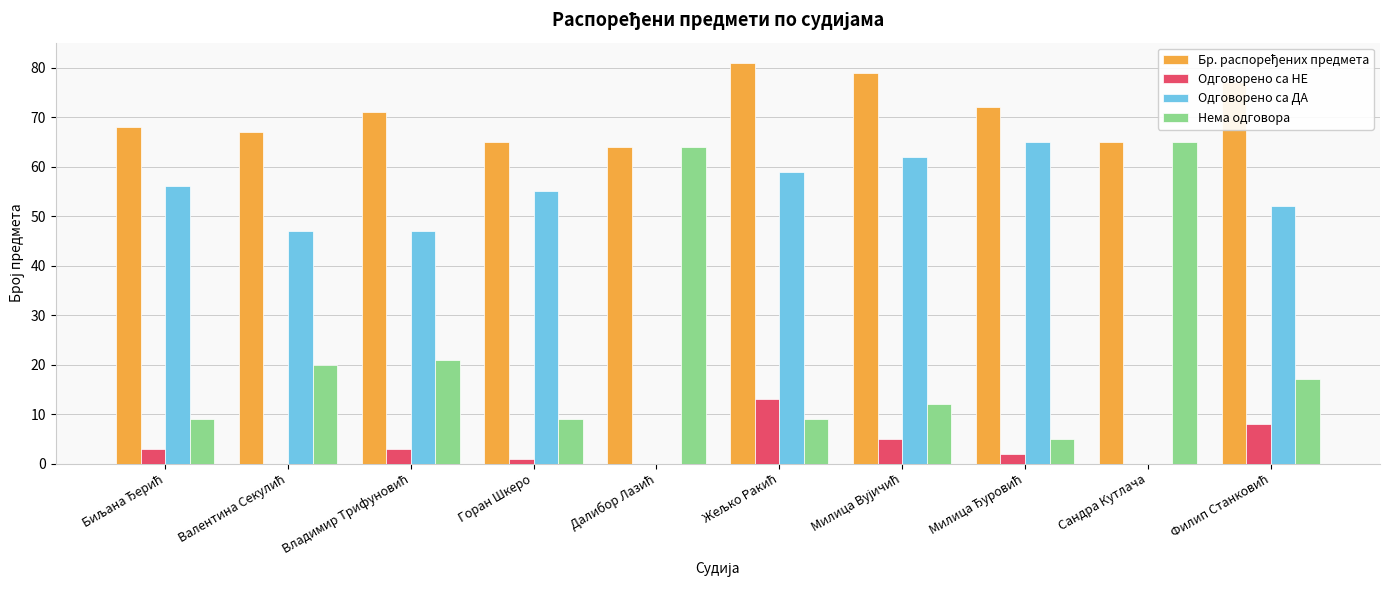

What is the sum of all Нема одговора values?

231